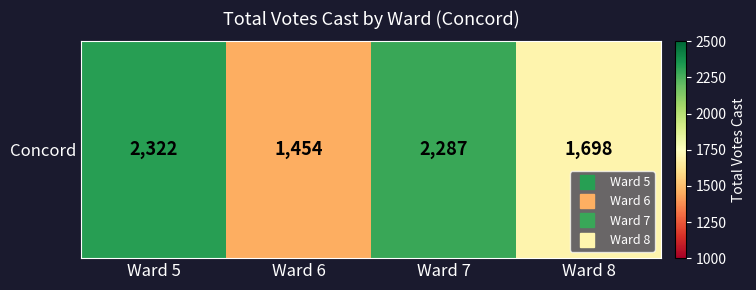

Between Ward 7 and Ward 6, which is larger?

Ward 7